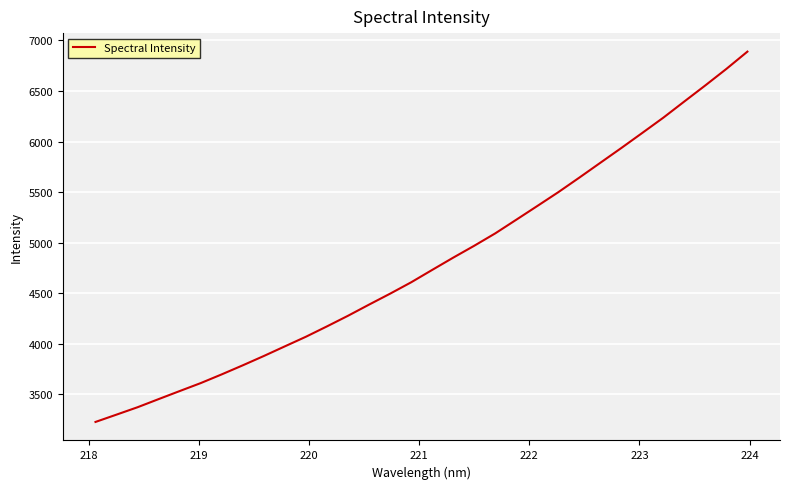

What is the difference between the second highest and minimum values?

3490.7